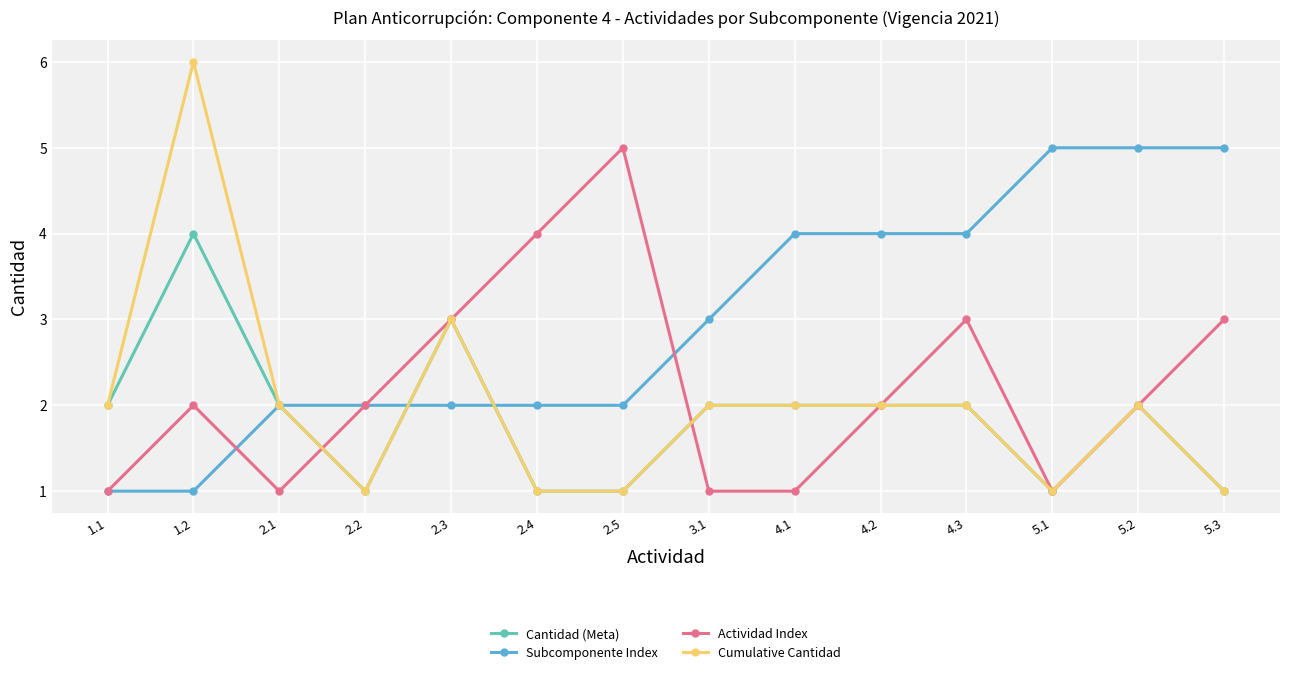

True or false: Cumulative Cantidad has more than 2 points higher than both neighbors.

True